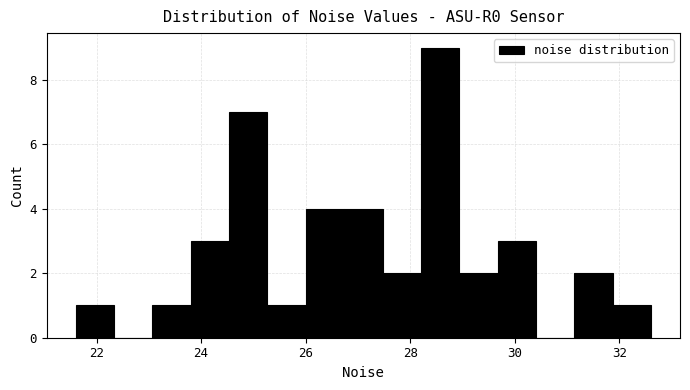

Read against the x-axis, roughly where is the centre of the tallest bar?

28.6